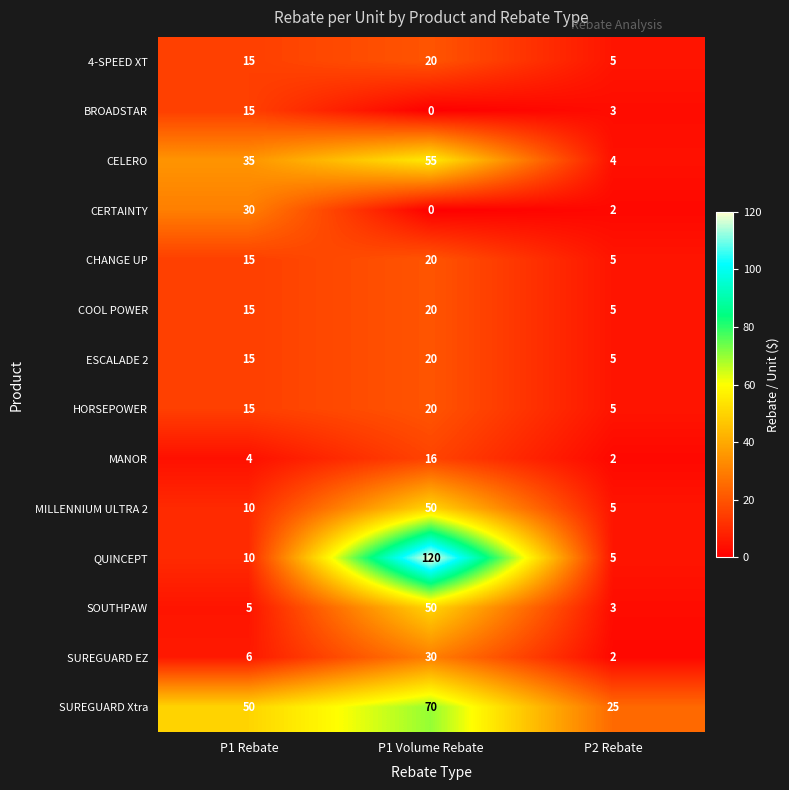

Rank the categories by QUINCEPT value from lowest to highest.

P2 Rebate, P1 Rebate, P1 Volume Rebate